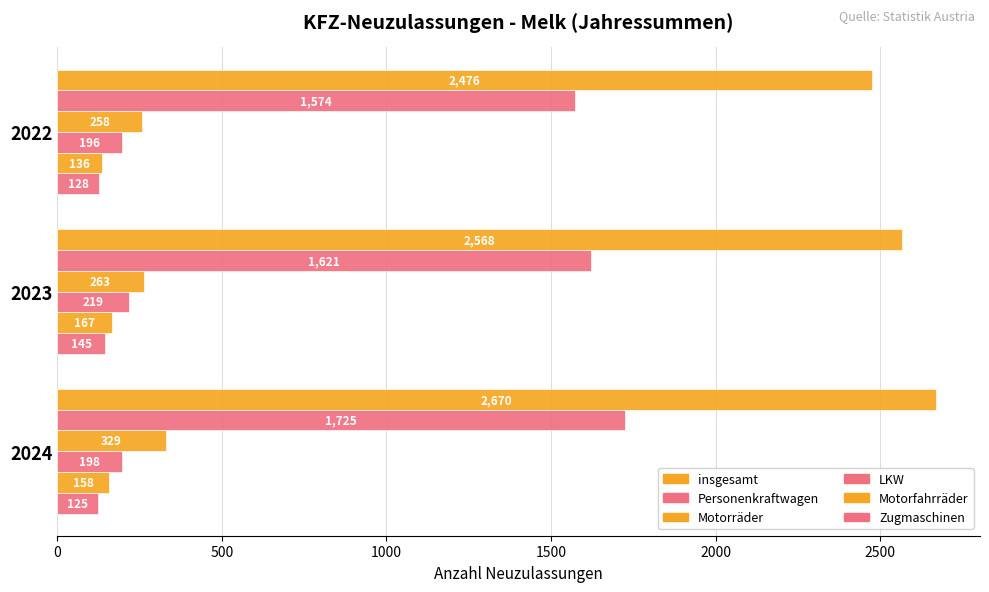

Reading left to right, extract all data points from this chart.

insgesamt: 2670	2568	2476
Personenkraftwagen: 1725	1621	1574
Motorräder: 329	263	258
LKW: 198	219	196
Motorfahrräder: 158	167	136
Zugmaschinen: 125	145	128